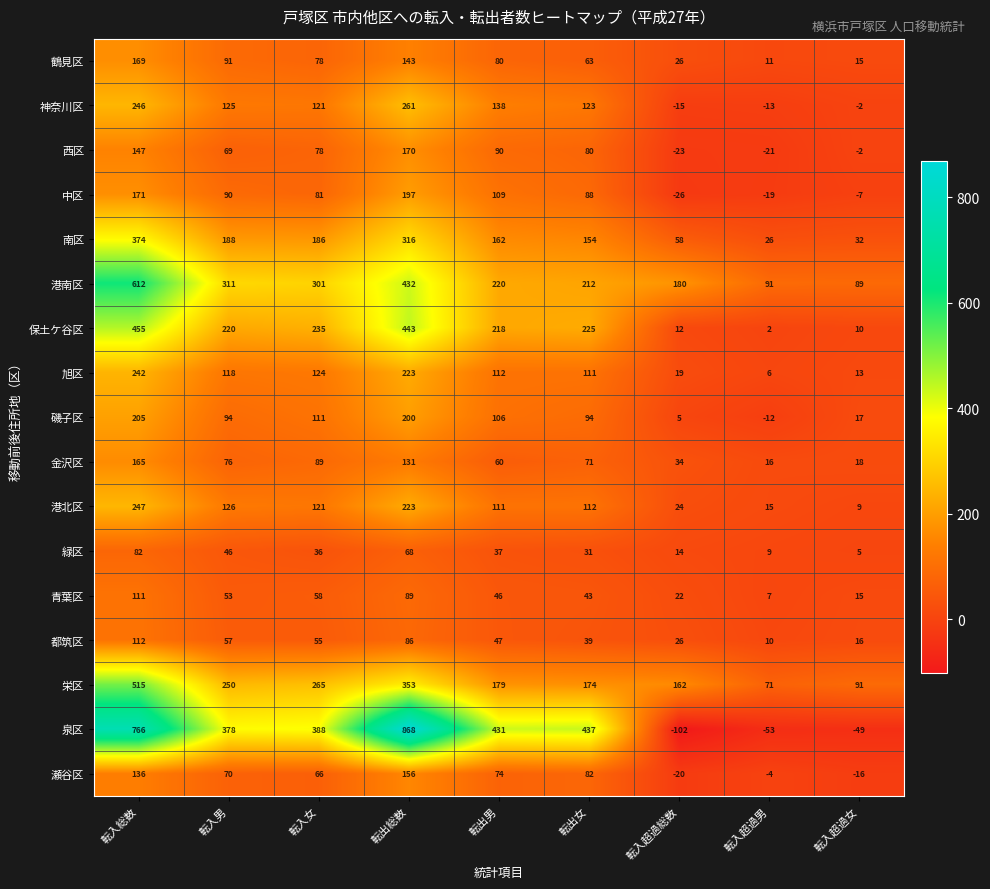

Read the 港北区 value at 転出総数.

223